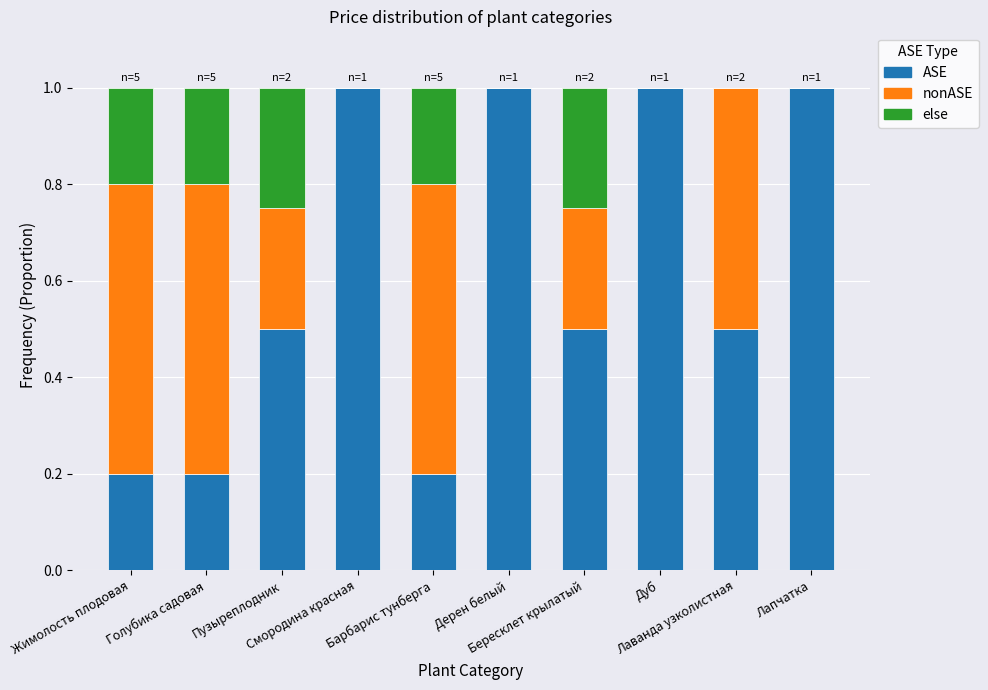

What is the highest value of the ASE series?

1.0